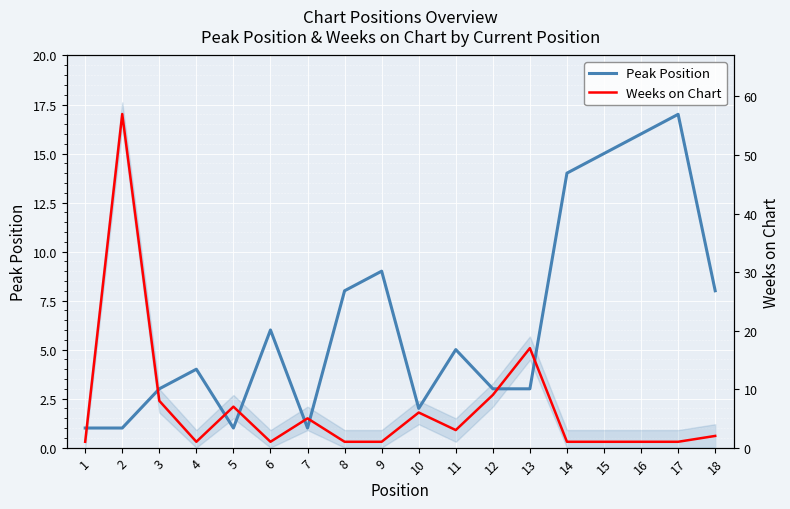

How many distinct data groups are displayed?

2